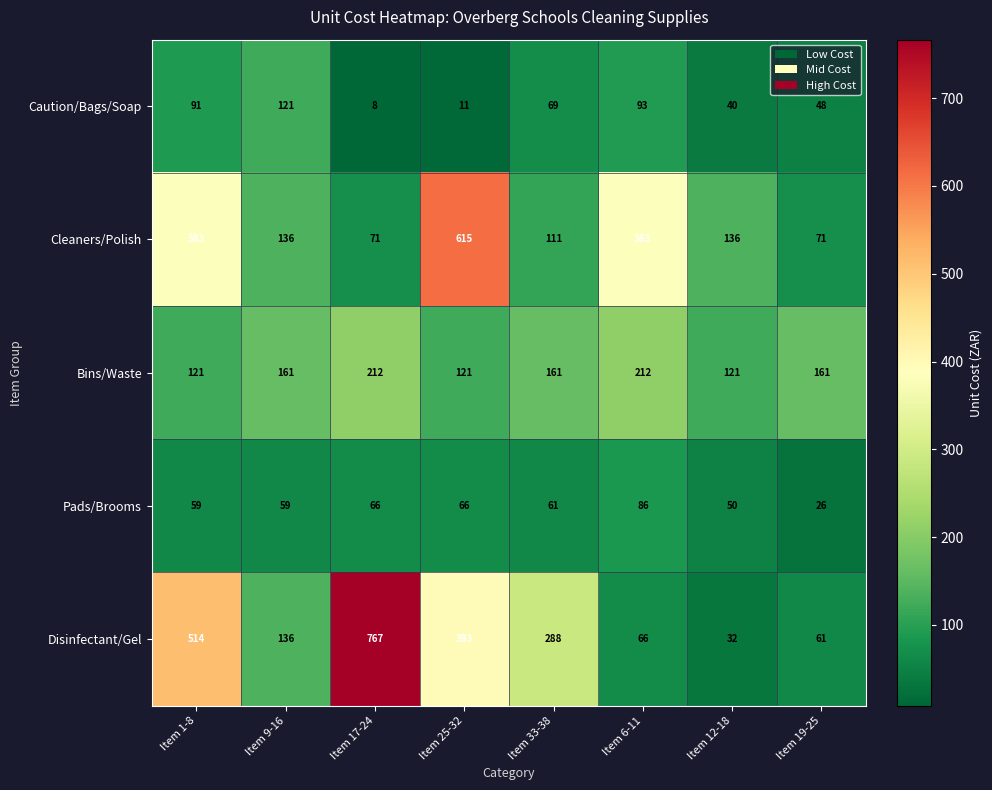

Rank the series by their maximum value, from lowest to highest.

Pads/Brooms, Caution/Bags/Soap, Bins/Waste, Cleaners/Polish, Disinfectant/Gel